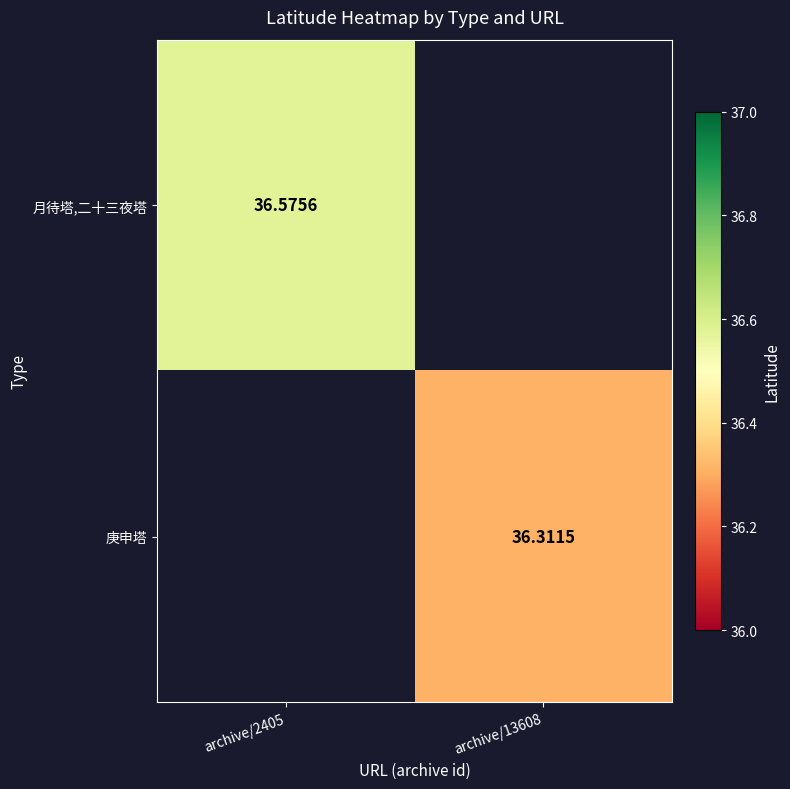

Count the number of data series in this chart.

2